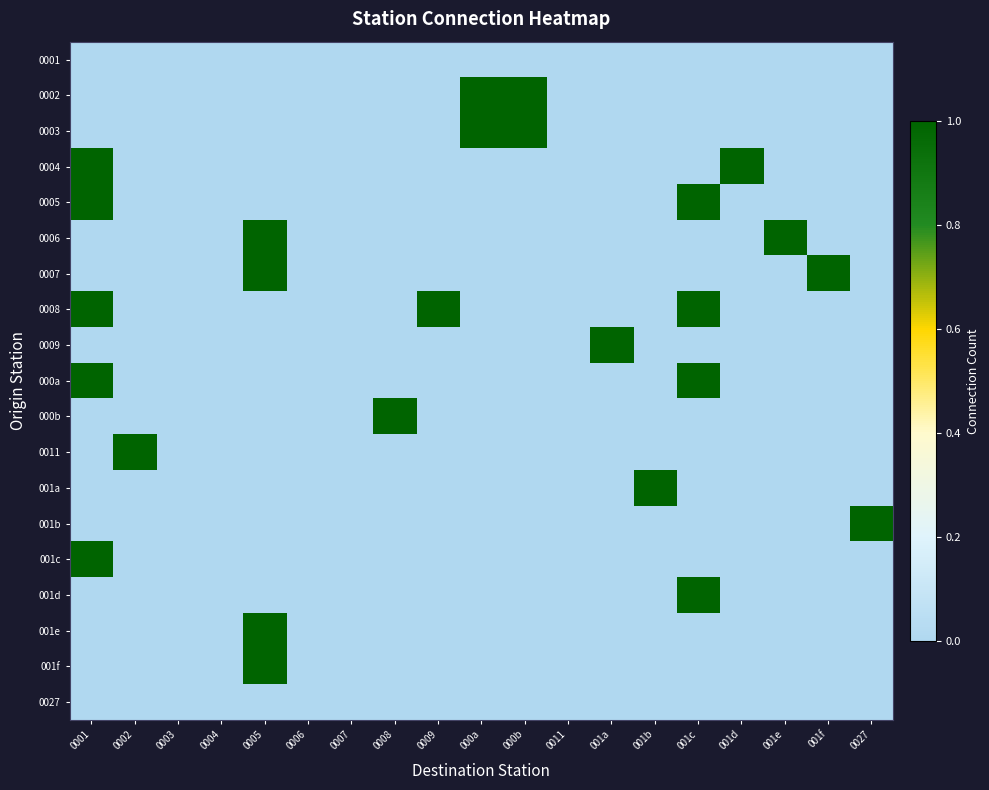

Reading right to left, transcribe all the data shown in this chart.

0001: 0027=0	001f=0	001e=0	001d=0	001c=0	001b=0	001a=0	0011=0	000b=0	000a=0	0009=0	0008=0	0007=0	0006=0	0005=0	0004=0	0003=0	0002=0	0001=0
0002: 0027=0	001f=0	001e=0	001d=0	001c=0	001b=0	001a=0	0011=0	000b=1	000a=1	0009=0	0008=0	0007=0	0006=0	0005=0	0004=0	0003=0	0002=0	0001=0
0003: 0027=0	001f=0	001e=0	001d=0	001c=0	001b=0	001a=0	0011=0	000b=1	000a=1	0009=0	0008=0	0007=0	0006=0	0005=0	0004=0	0003=0	0002=0	0001=0
0004: 0027=0	001f=0	001e=0	001d=1	001c=0	001b=0	001a=0	0011=0	000b=0	000a=0	0009=0	0008=0	0007=0	0006=0	0005=0	0004=0	0003=0	0002=0	0001=1
0005: 0027=0	001f=0	001e=0	001d=0	001c=1	001b=0	001a=0	0011=0	000b=0	000a=0	0009=0	0008=0	0007=0	0006=0	0005=0	0004=0	0003=0	0002=0	0001=1
0006: 0027=0	001f=0	001e=1	001d=0	001c=0	001b=0	001a=0	0011=0	000b=0	000a=0	0009=0	0008=0	0007=0	0006=0	0005=1	0004=0	0003=0	0002=0	0001=0
0007: 0027=0	001f=1	001e=0	001d=0	001c=0	001b=0	001a=0	0011=0	000b=0	000a=0	0009=0	0008=0	0007=0	0006=0	0005=1	0004=0	0003=0	0002=0	0001=0
0008: 0027=0	001f=0	001e=0	001d=0	001c=1	001b=0	001a=0	0011=0	000b=0	000a=0	0009=1	0008=0	0007=0	0006=0	0005=0	0004=0	0003=0	0002=0	0001=1
0009: 0027=0	001f=0	001e=0	001d=0	001c=0	001b=0	001a=1	0011=0	000b=0	000a=0	0009=0	0008=0	0007=0	0006=0	0005=0	0004=0	0003=0	0002=0	0001=0
000a: 0027=0	001f=0	001e=0	001d=0	001c=1	001b=0	001a=0	0011=0	000b=0	000a=0	0009=0	0008=0	0007=0	0006=0	0005=0	0004=0	0003=0	0002=0	0001=1
000b: 0027=0	001f=0	001e=0	001d=0	001c=0	001b=0	001a=0	0011=0	000b=0	000a=0	0009=0	0008=1	0007=0	0006=0	0005=0	0004=0	0003=0	0002=0	0001=0
0011: 0027=0	001f=0	001e=0	001d=0	001c=0	001b=0	001a=0	0011=0	000b=0	000a=0	0009=0	0008=0	0007=0	0006=0	0005=0	0004=0	0003=0	0002=1	0001=0
001a: 0027=0	001f=0	001e=0	001d=0	001c=0	001b=1	001a=0	0011=0	000b=0	000a=0	0009=0	0008=0	0007=0	0006=0	0005=0	0004=0	0003=0	0002=0	0001=0
001b: 0027=1	001f=0	001e=0	001d=0	001c=0	001b=0	001a=0	0011=0	000b=0	000a=0	0009=0	0008=0	0007=0	0006=0	0005=0	0004=0	0003=0	0002=0	0001=0
001c: 0027=0	001f=0	001e=0	001d=0	001c=0	001b=0	001a=0	0011=0	000b=0	000a=0	0009=0	0008=0	0007=0	0006=0	0005=0	0004=0	0003=0	0002=0	0001=1
001d: 0027=0	001f=0	001e=0	001d=0	001c=1	001b=0	001a=0	0011=0	000b=0	000a=0	0009=0	0008=0	0007=0	0006=0	0005=0	0004=0	0003=0	0002=0	0001=0
001e: 0027=0	001f=0	001e=0	001d=0	001c=0	001b=0	001a=0	0011=0	000b=0	000a=0	0009=0	0008=0	0007=0	0006=0	0005=1	0004=0	0003=0	0002=0	0001=0
001f: 0027=0	001f=0	001e=0	001d=0	001c=0	001b=0	001a=0	0011=0	000b=0	000a=0	0009=0	0008=0	0007=0	0006=0	0005=1	0004=0	0003=0	0002=0	0001=0
0027: 0027=0	001f=0	001e=0	001d=0	001c=0	001b=0	001a=0	0011=0	000b=0	000a=0	0009=0	0008=0	0007=0	0006=0	0005=0	0004=0	0003=0	0002=0	0001=0